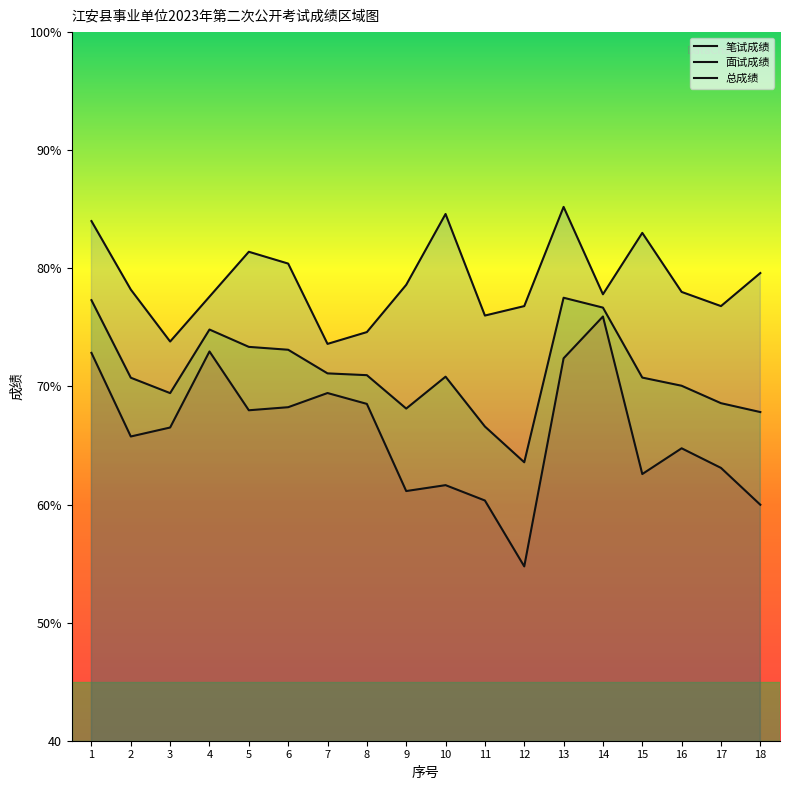

True or false: 面试成绩 has a value of 130.6 at 10.

False